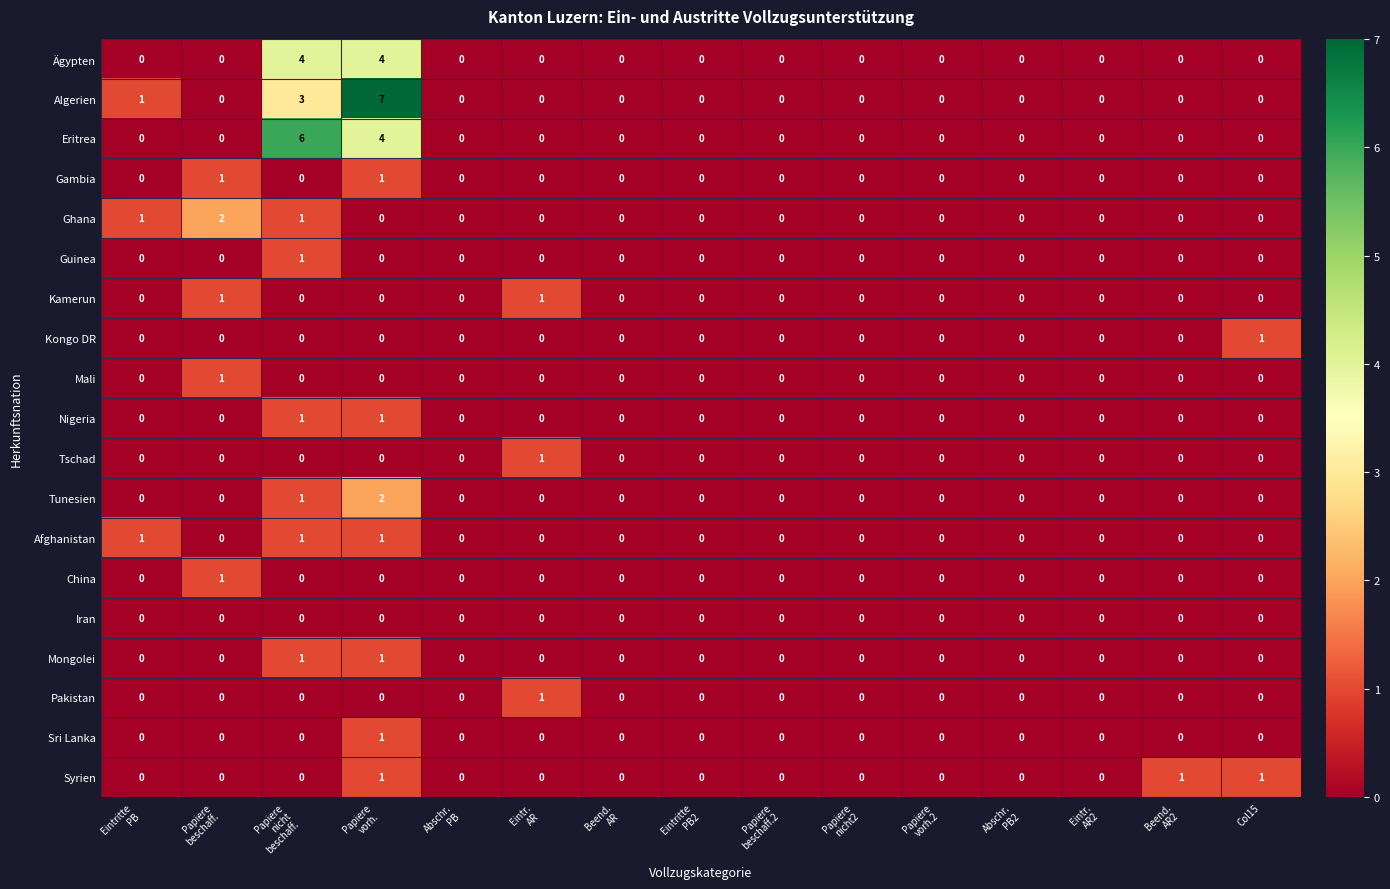

Which series has the largest range (max minus min)?

Algerien